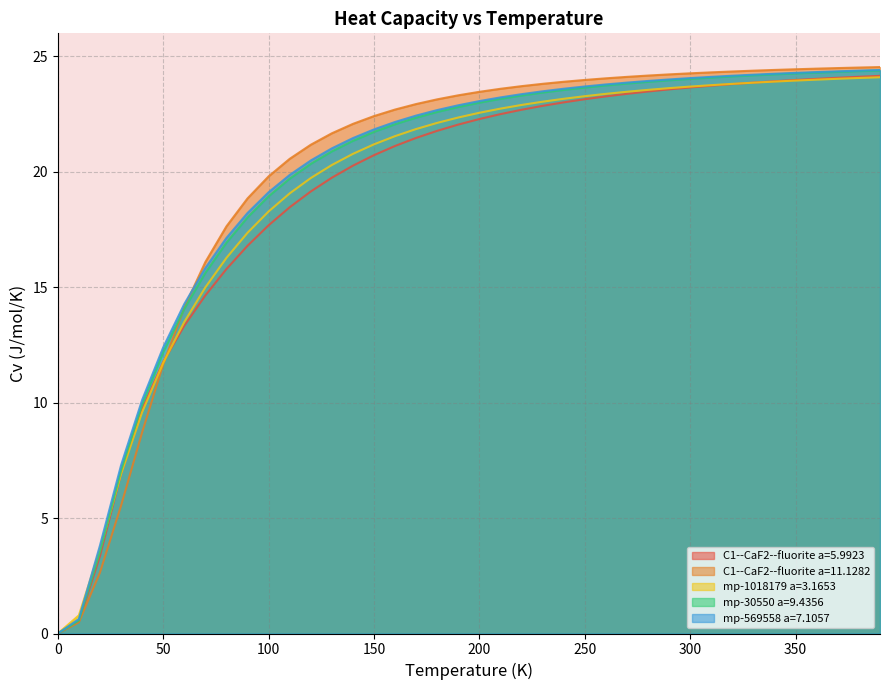

What is the value of the mp-569558 a=7.1057 point at the 39th from the left?

24.4